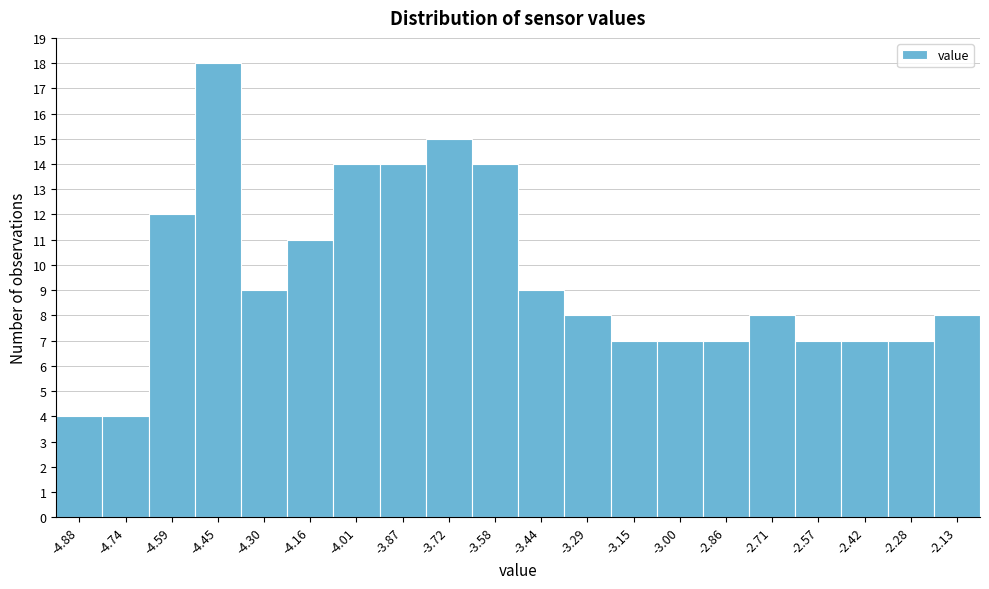

Reading left to right, transcribe all the data shown in this chart.

-4.88=4	-4.74=4	-4.59=12	-4.45=18	-4.30=9	-4.16=11	-4.01=14	-3.87=14	-3.72=15	-3.58=14	-3.44=9	-3.29=8	-3.15=7	-3.00=7	-2.86=7	-2.71=8	-2.57=7	-2.42=7	-2.28=7	-2.13=8